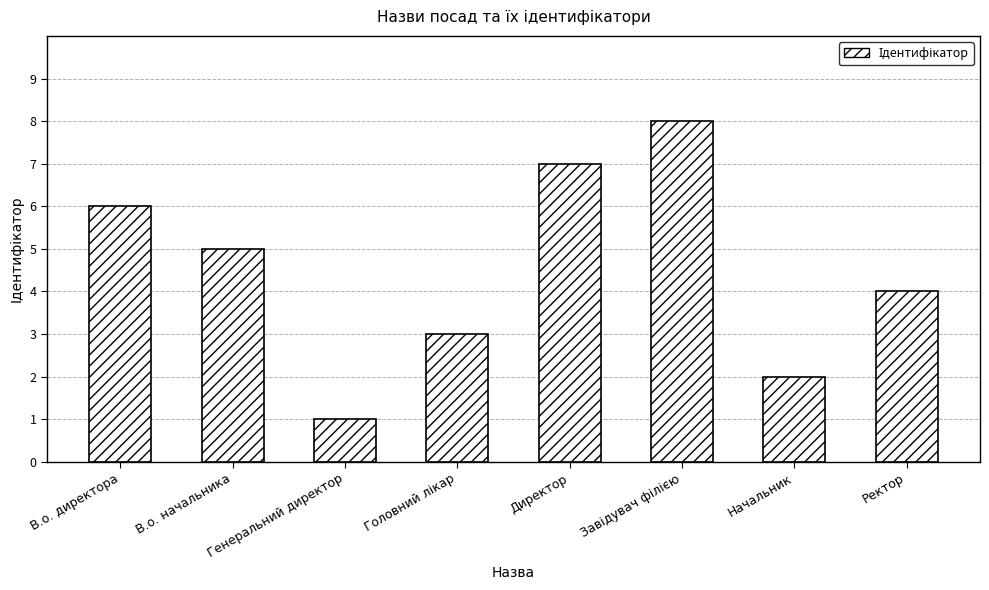

What is the label of the 5th bar from the left?

Директор